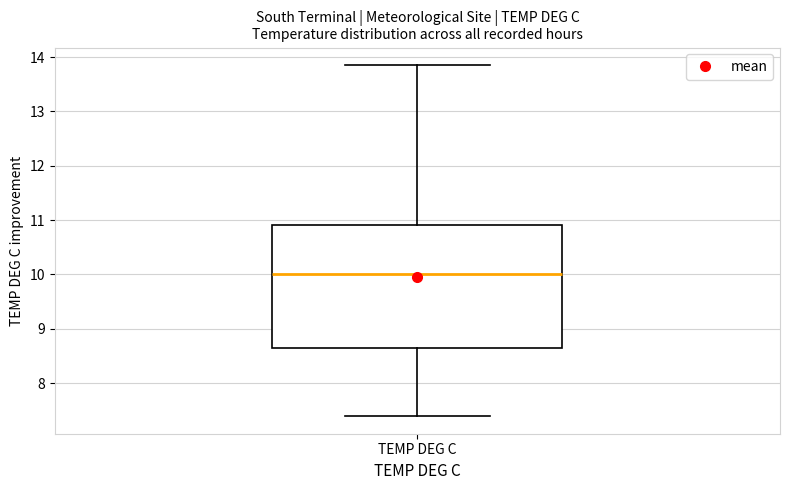

Where does the median line of the box for TEMP DEG C sit on the y-axis? The values are not printed on the chart, so give them approximately, as read against the axis.

10.0